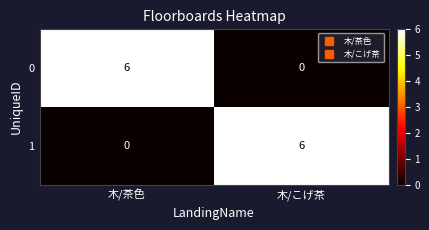

At 木/茶色, list the series in order from largest to smallest.

0, 1